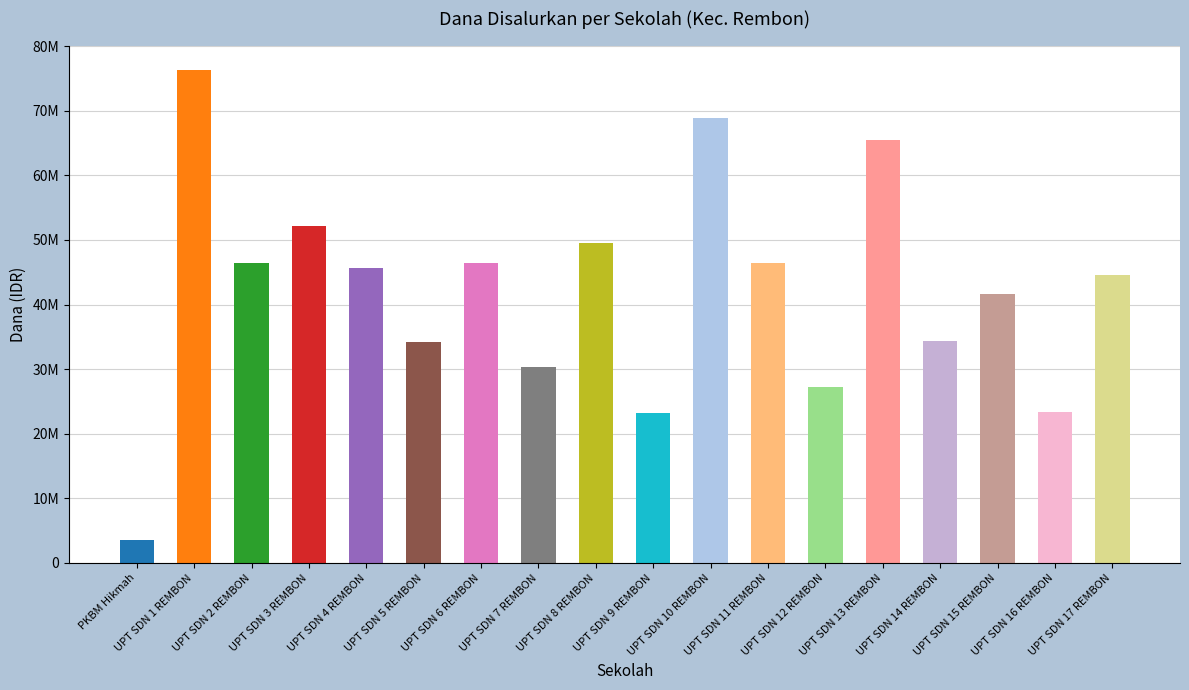

Does the chart contain any negative values?

No